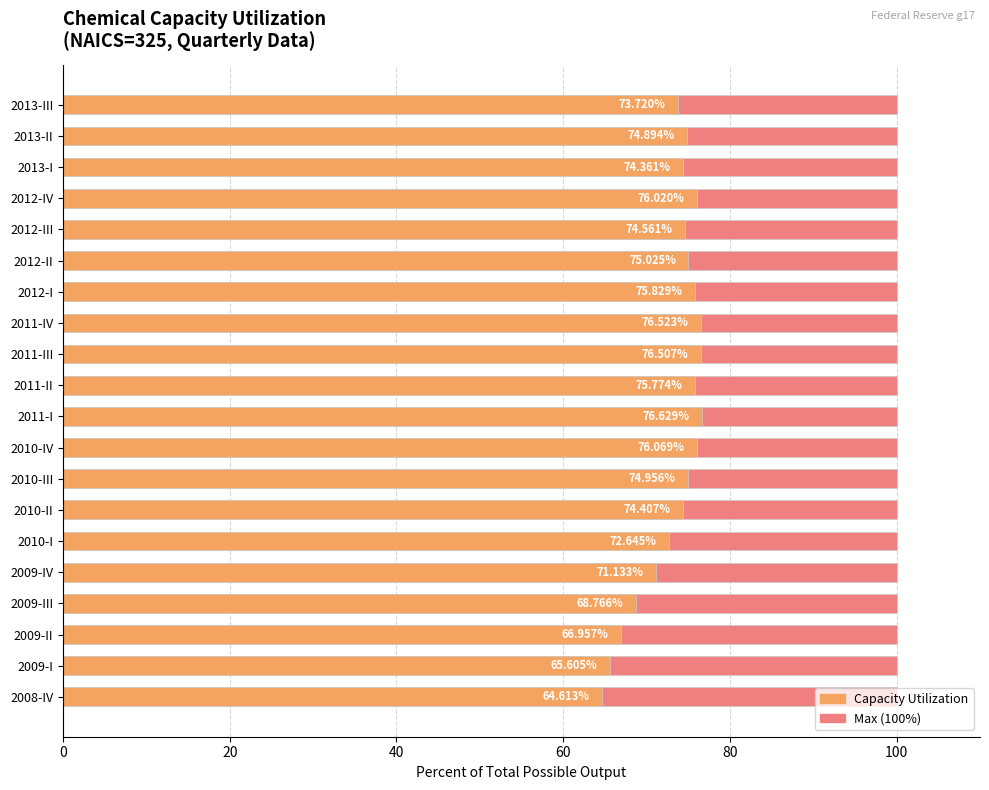

Does the chart contain any negative values?

No